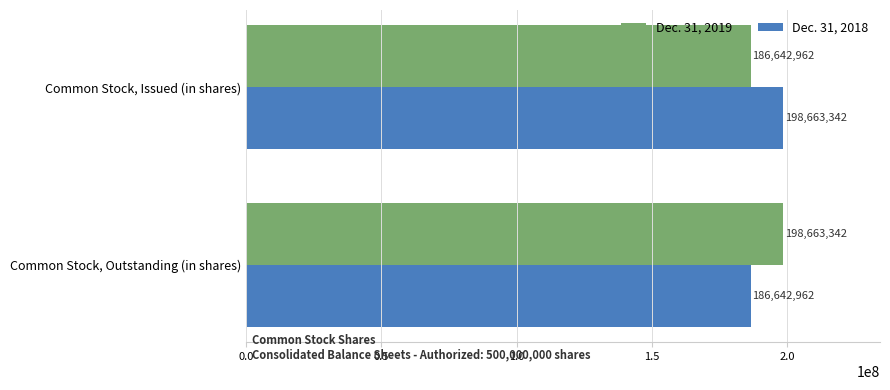

What is the total value across all series at Common Stock, Outstanding (in shares)?

385306304